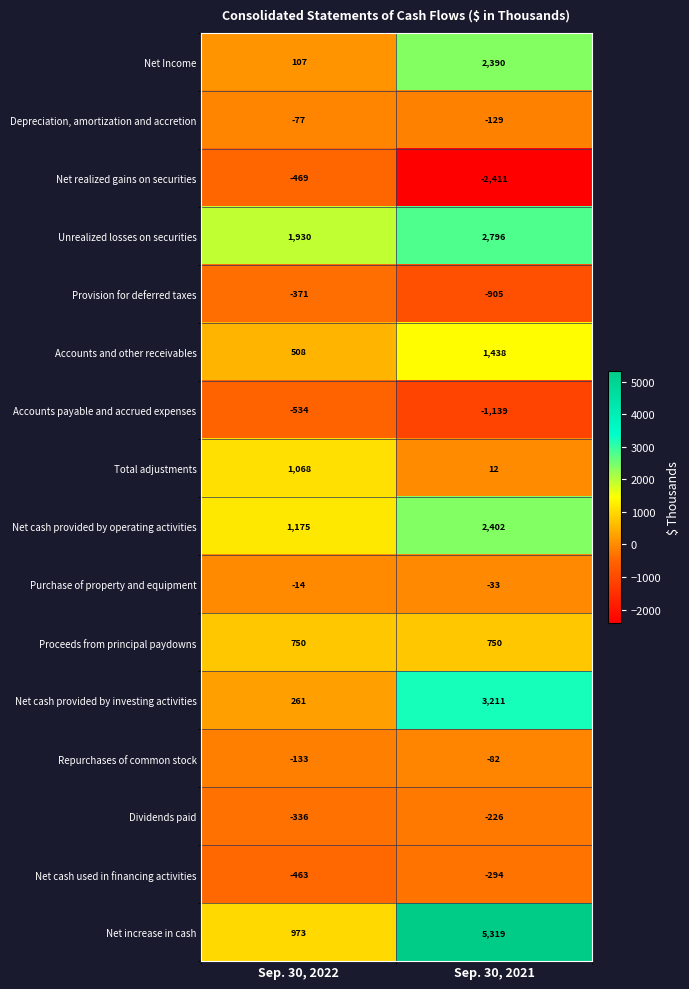

Which label corresponds to the smallest value in the chart?

Sep. 30, 2021